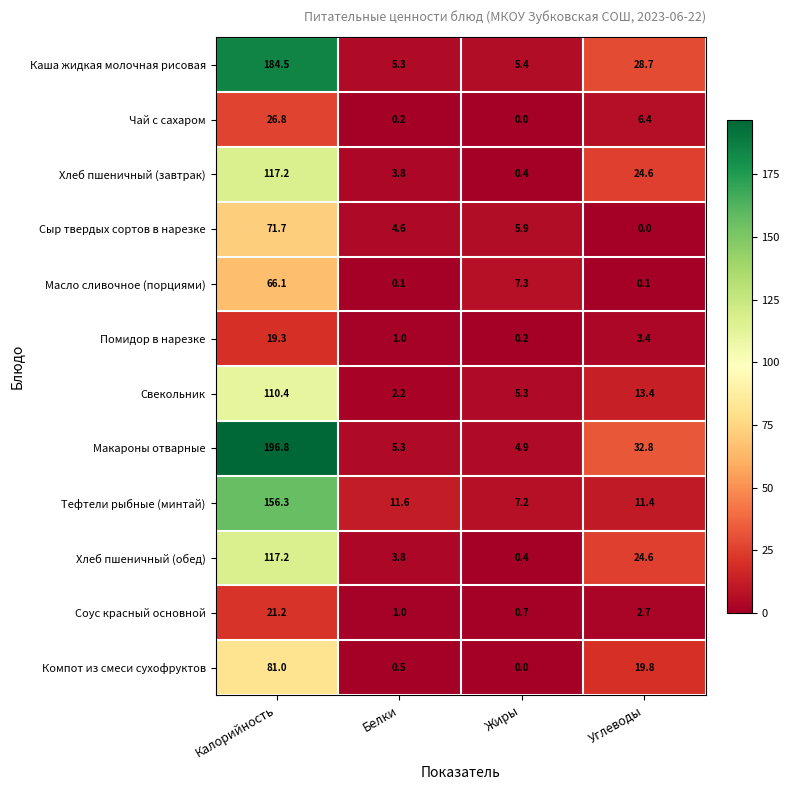

What is the difference between the second highest and second lowest values in the Соус красный основной series?

1.7